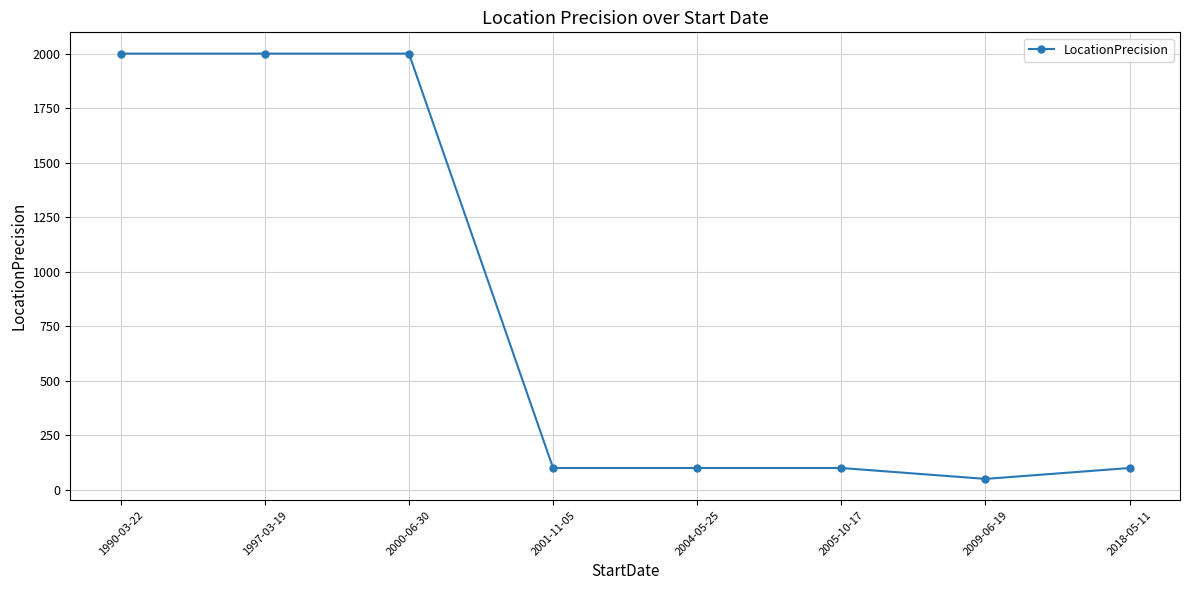

True or false: the data shows 2000 at 2000-06-30.

True